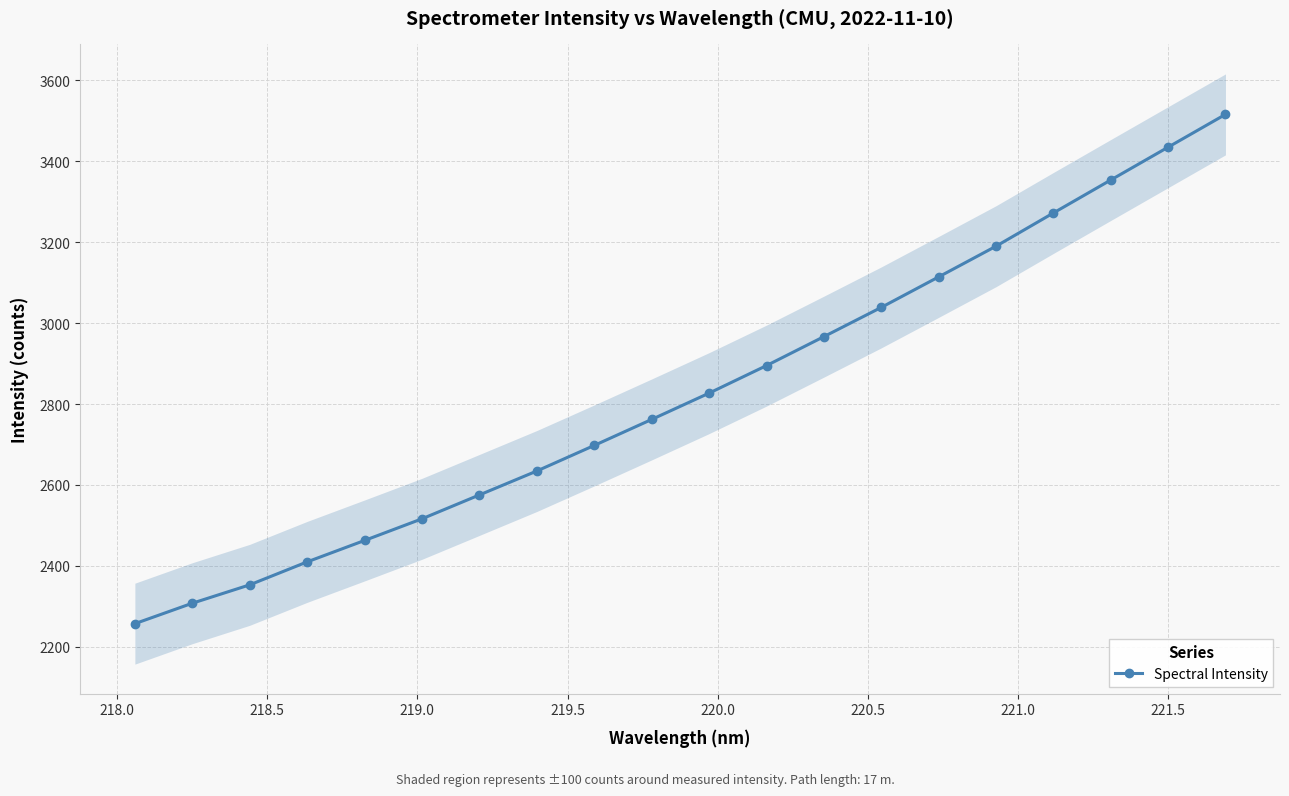

What is the value of the Spectral Intensity point at the 14th from the left?

3038.8